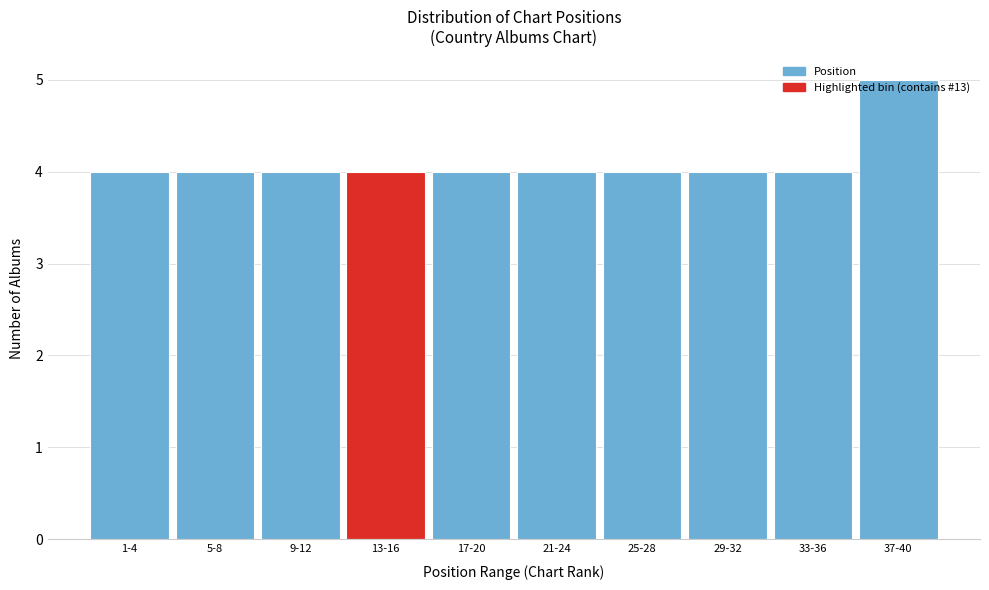

At which category does the chart reach its peak across all series?

37-40